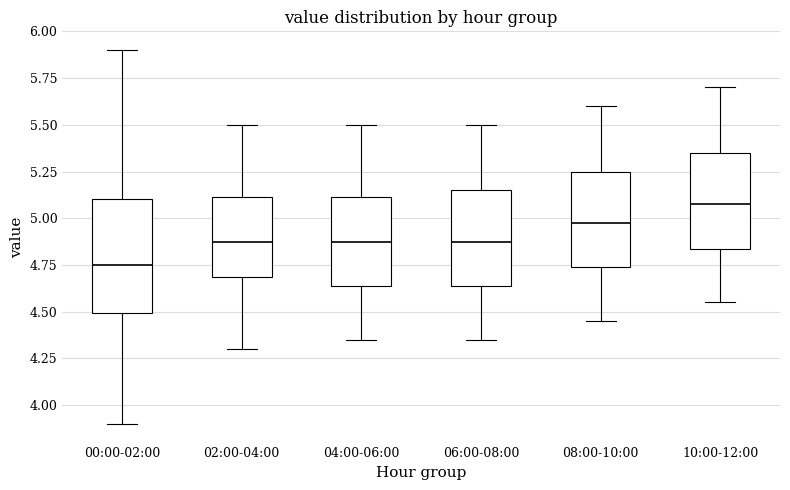

Which box is the tallest, from its lower edge to its upper edge?

00:00-02:00